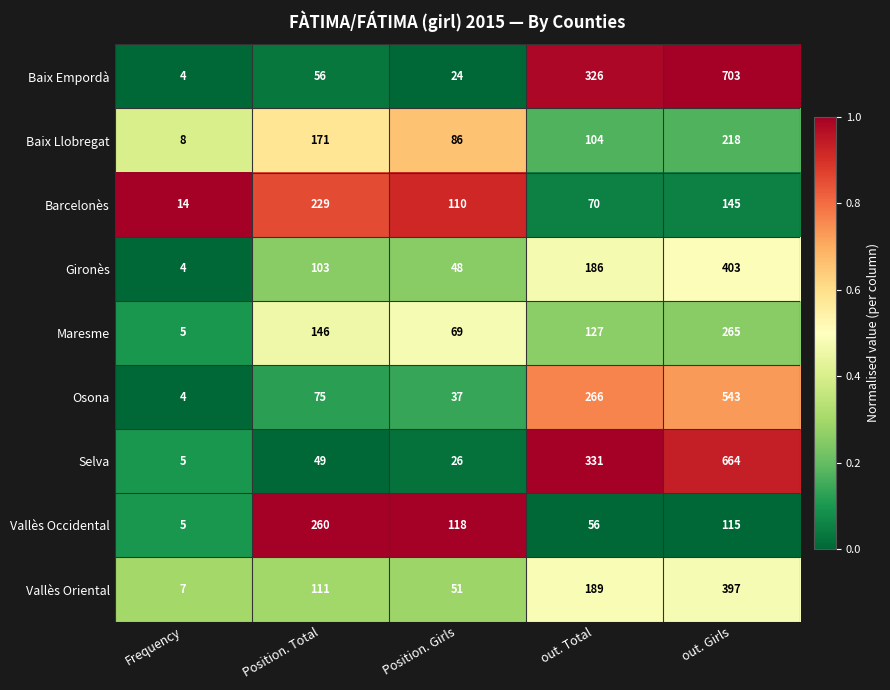

What is the difference between the Maresme values at out. Girls and out. Total?

138